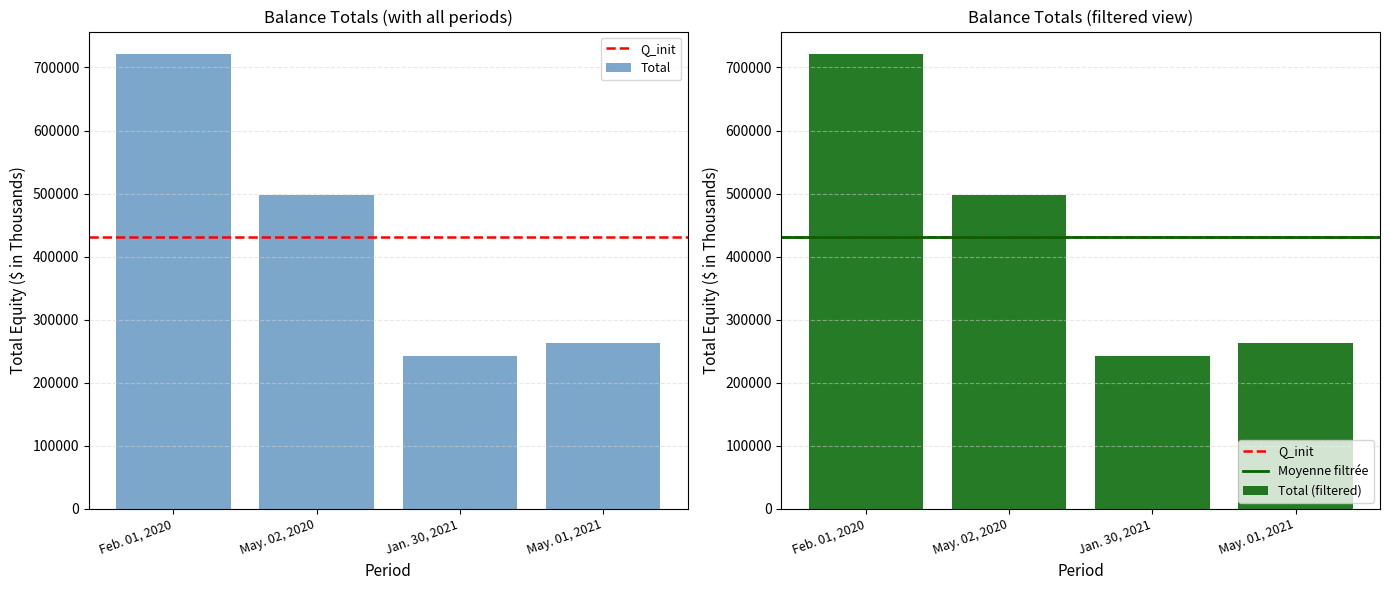

Rank the categories by value from lowest to highest.

Jan. 30, 2021, May. 01, 2021, May. 02, 2020, Feb. 01, 2020